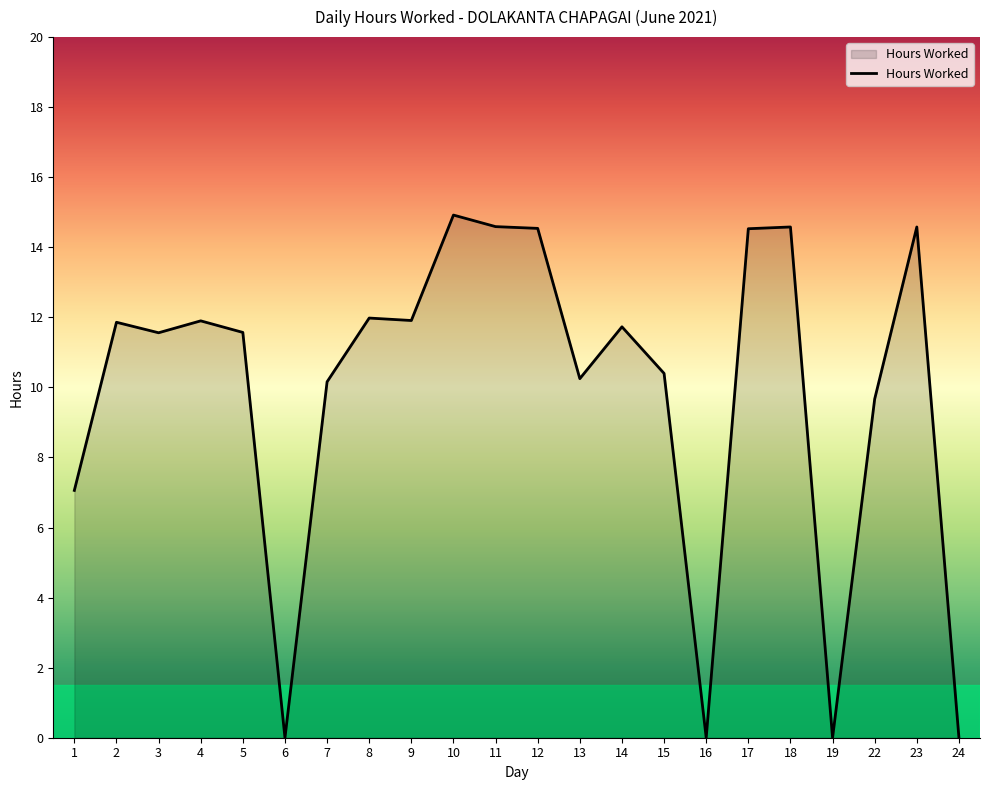

What is the greatest value displayed?

14.9